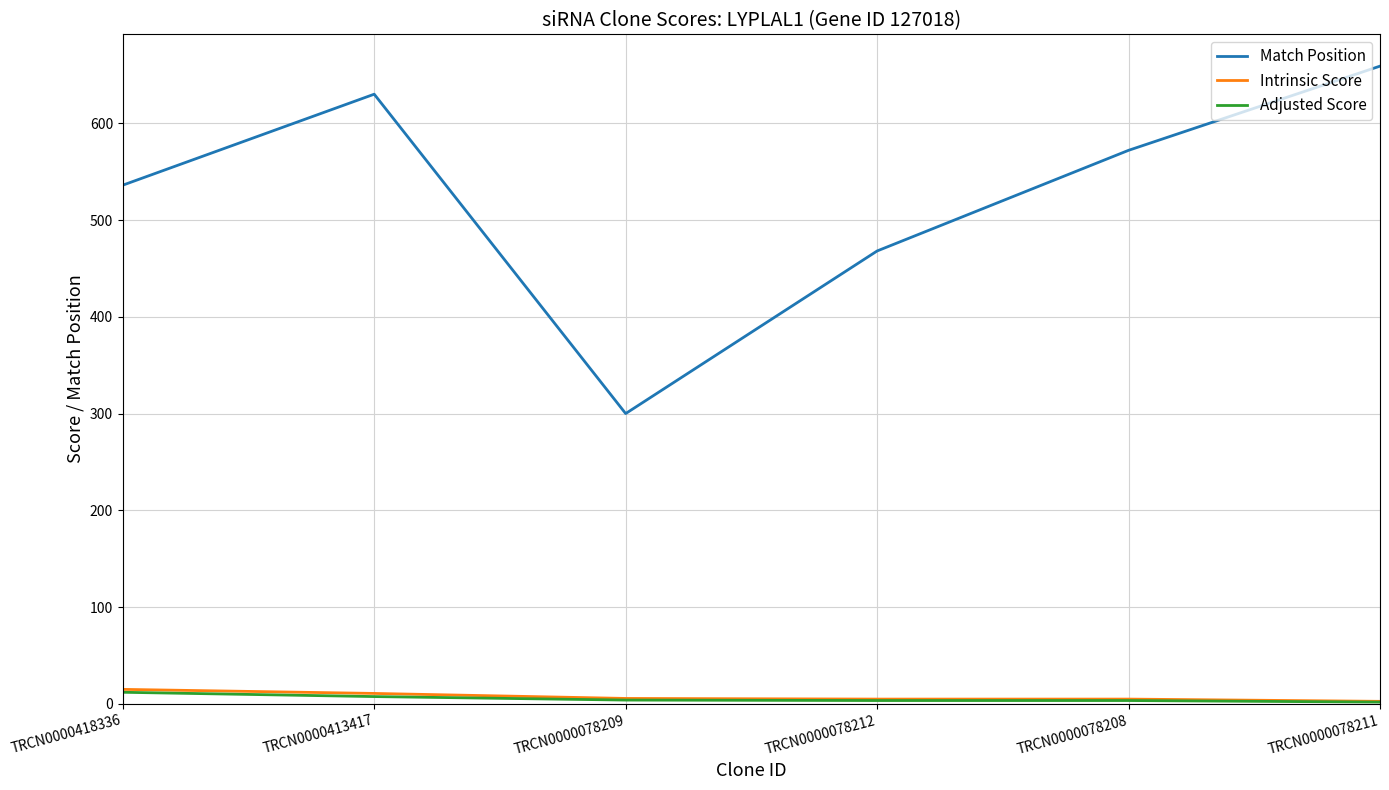

Is the value of Match Position at TRCN0000413417 greater than the value of Adjusted Score at TRCN0000413417?

Yes